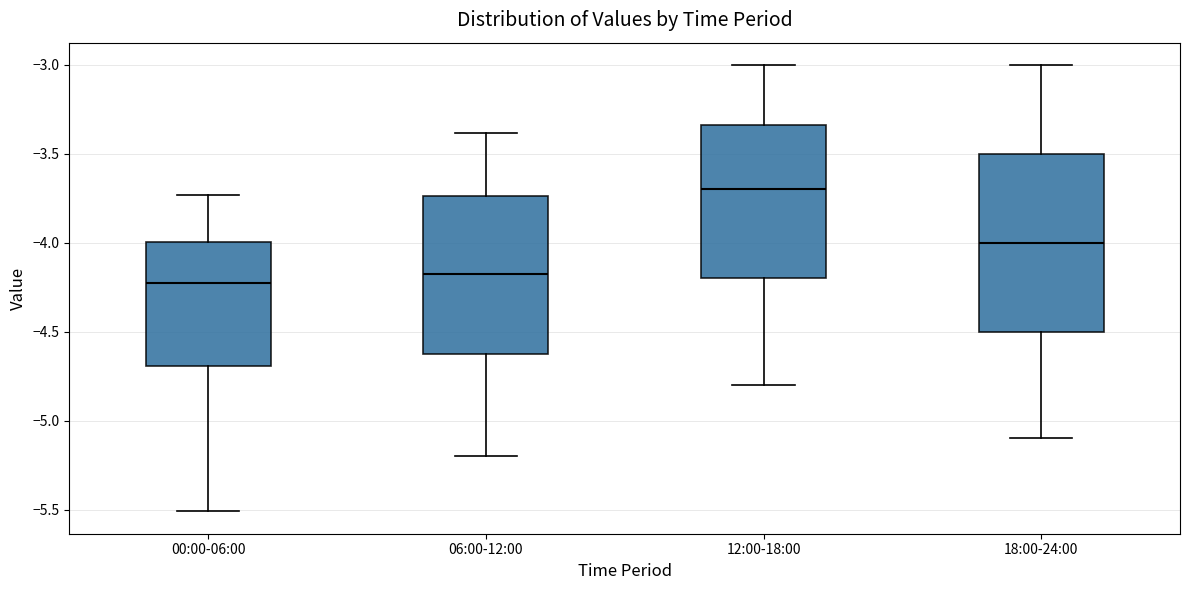

Comparing the boxes themselves (not the whiskers), which one is the tallest?

18:00-24:00